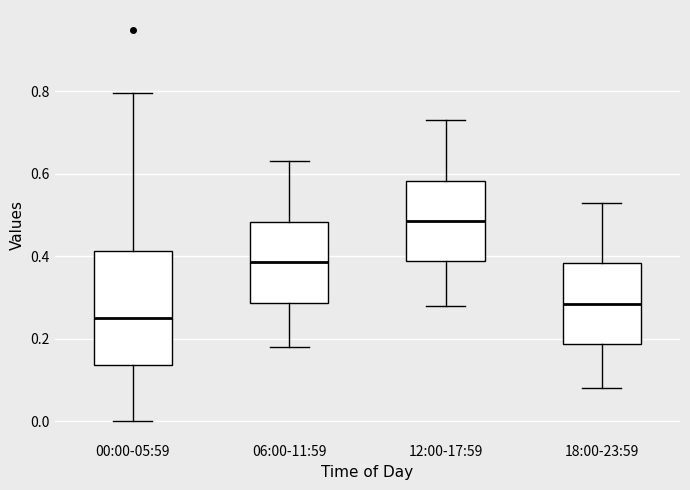

Which box is the tallest, from its lower edge to its upper edge?

00:00-05:59